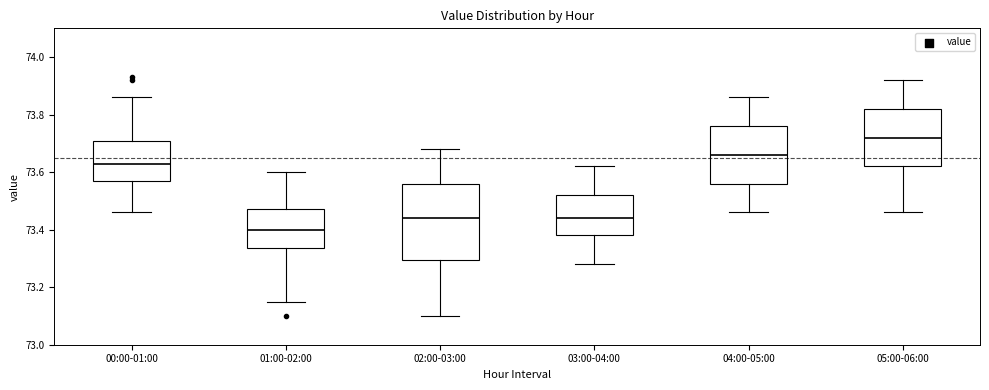

Reading left to right, read every box against the y-axis: the position of its median line, the range the box covers, and the ends of its whiskers. The values are not printed on the chart, so give them approximately, as read against the axis.

00:00-01:00: median 73.64, box 73.58 to 73.72, whiskers 73.46 to 73.86
01:00-02:00: median 73.40, box 73.34 to 73.48, whiskers 73.16 to 73.60
02:00-03:00: median 73.44, box 73.30 to 73.56, whiskers 73.10 to 73.68
03:00-04:00: median 73.44, box 73.38 to 73.52, whiskers 73.28 to 73.62
04:00-05:00: median 73.66, box 73.56 to 73.76, whiskers 73.46 to 73.86
05:00-06:00: median 73.72, box 73.62 to 73.82, whiskers 73.46 to 73.92